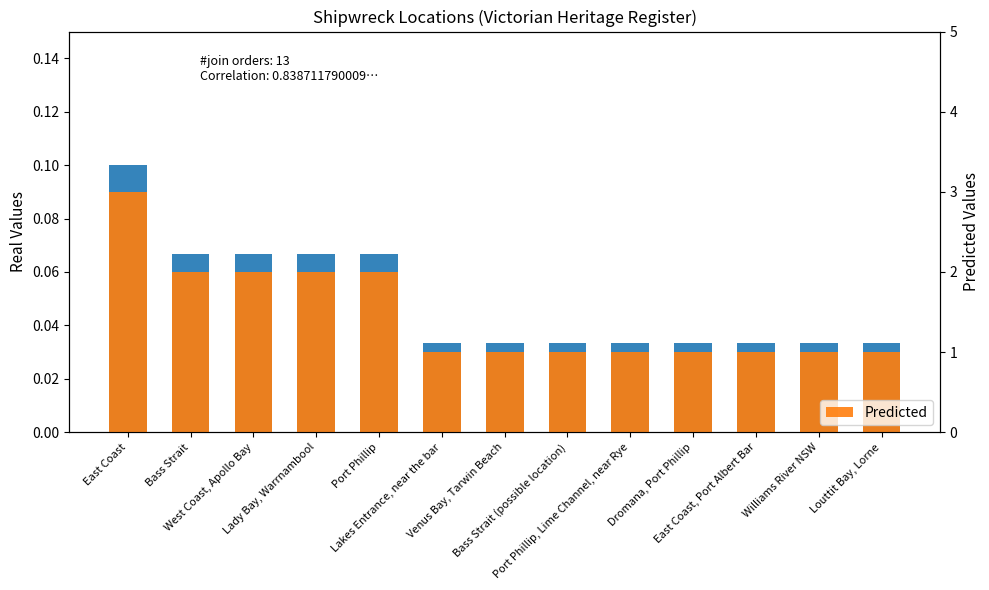

At West Coast, Apollo Bay, list the series in order from smallest to largest.

Real, Predicted